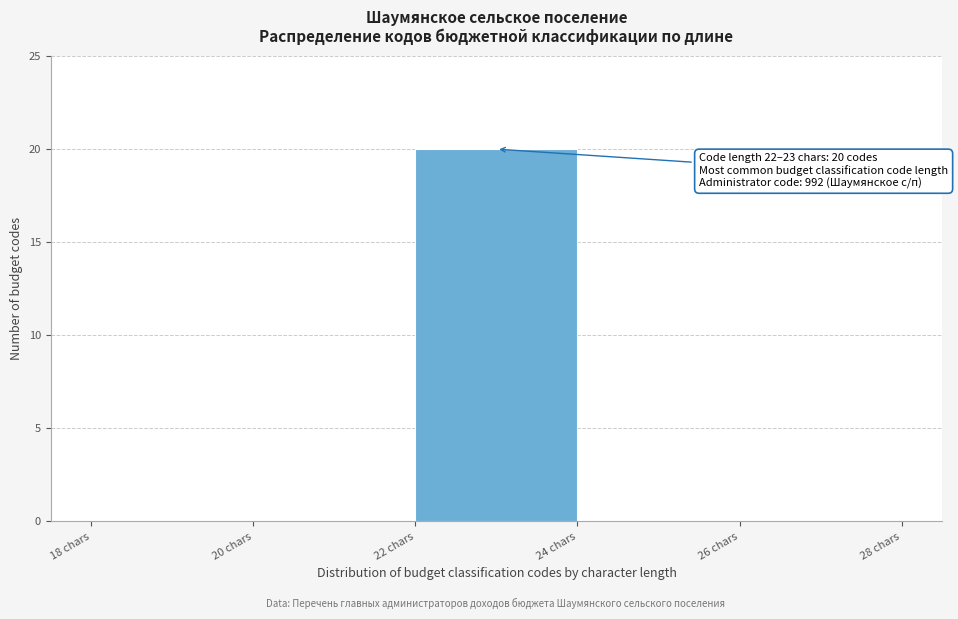

Over which range of the x-axis is the bar tallest?

22 to 24